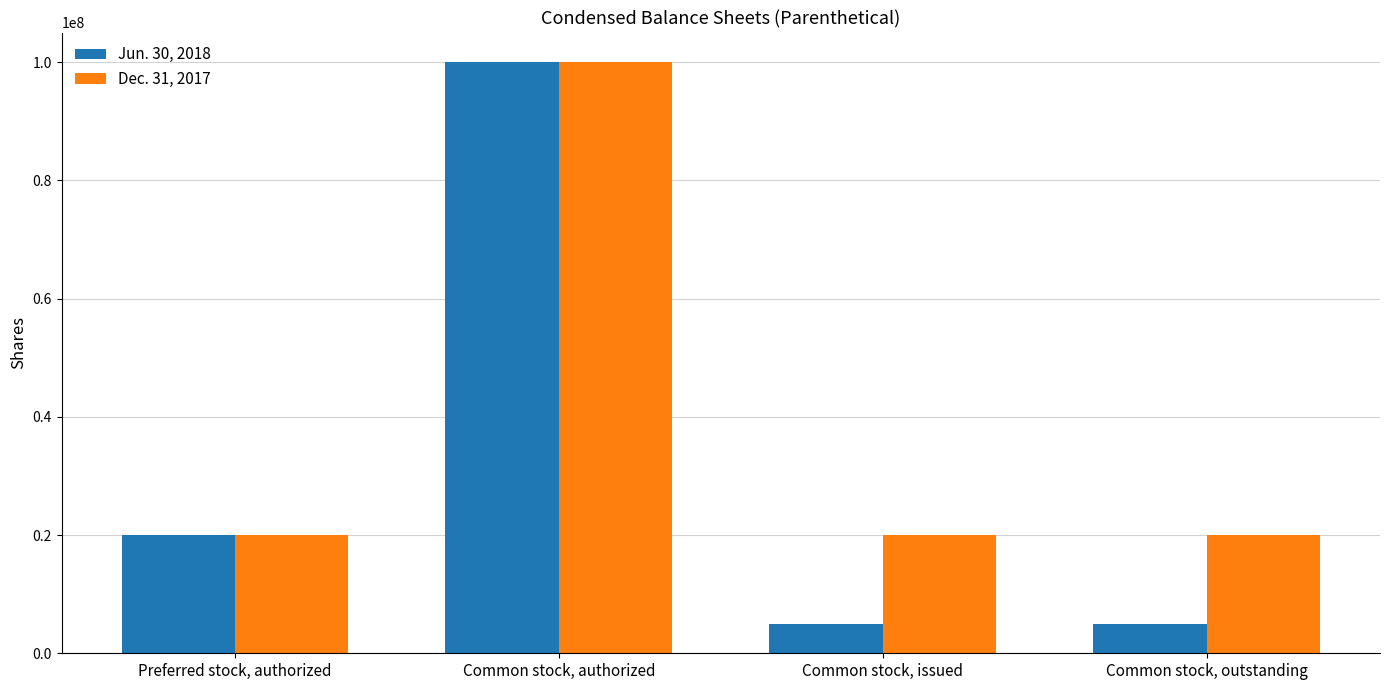

What is the label of the 2nd bar from the left?

Common stock, authorized